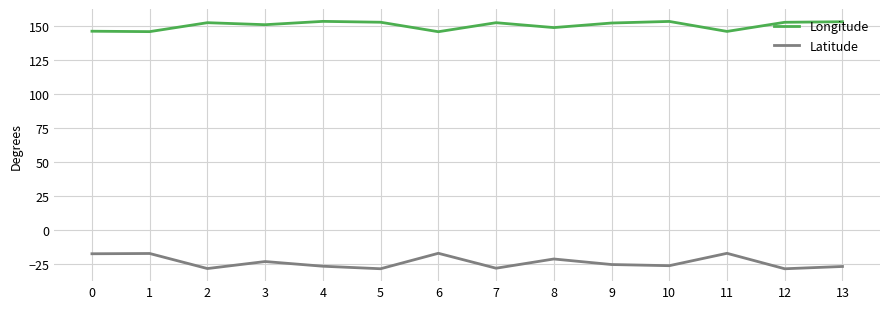

What is the difference between the highest and lowest values at 12?

180.7